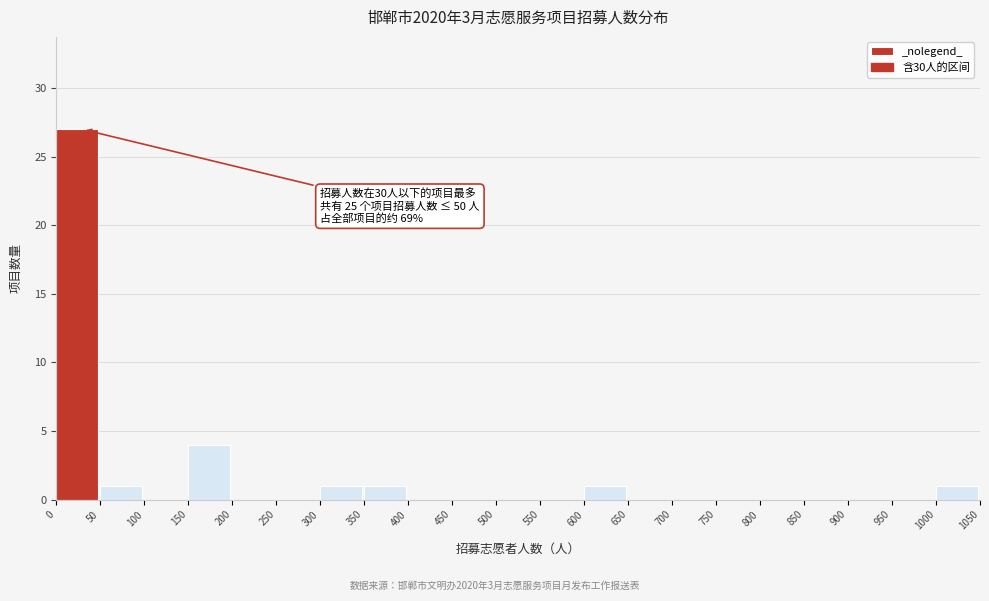

Which range on the x-axis has the tallest bar?

0 to 50